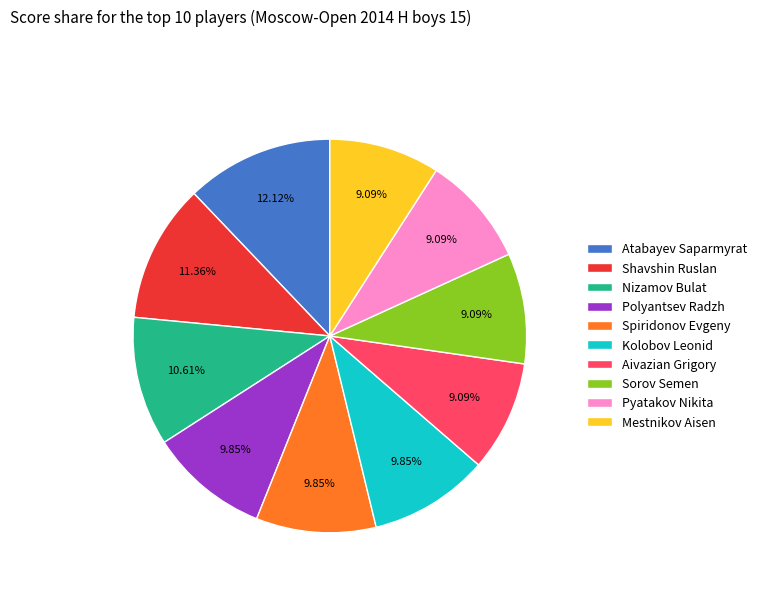

Between Nizamov Bulat and Shavshin Ruslan, which is larger?

Shavshin Ruslan